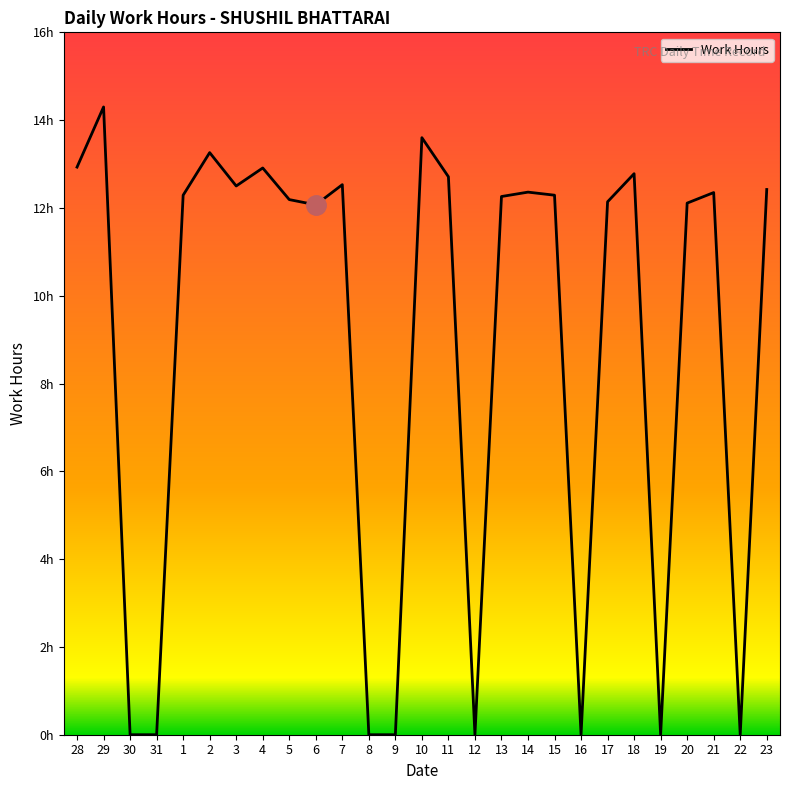

The value at 17 is 20.3. True or false?

False